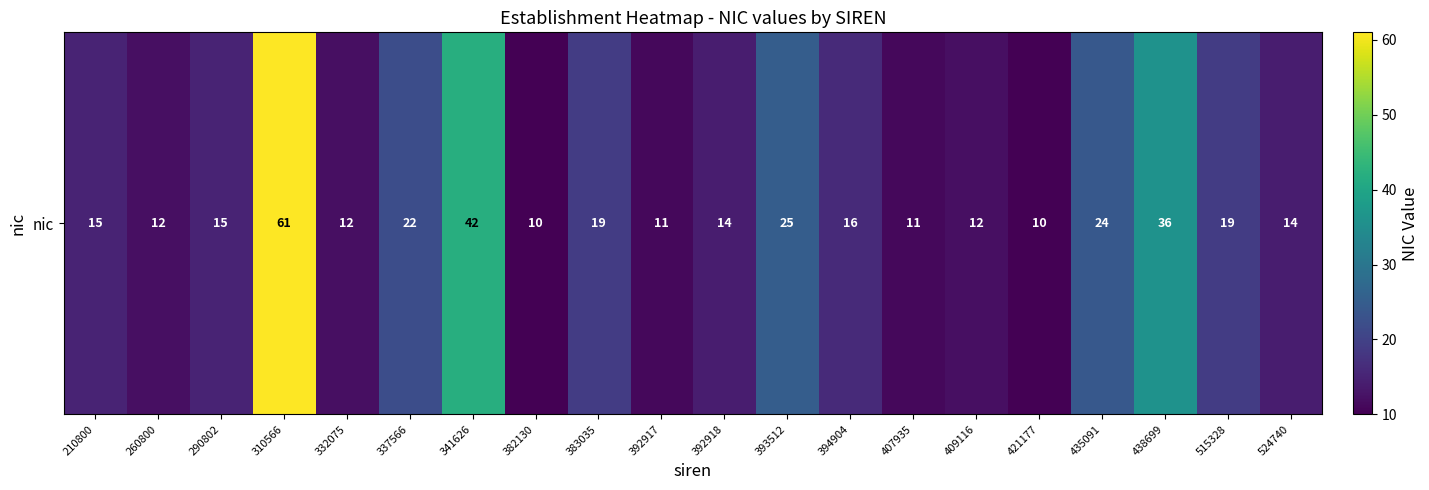

What is the smallest value displayed?

10